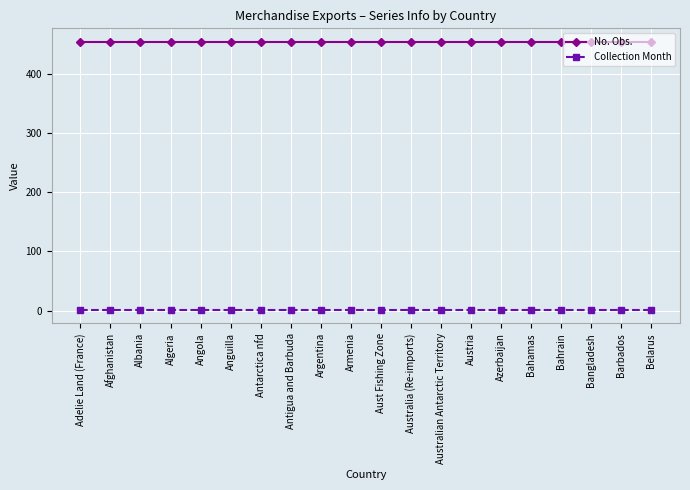

Is the value of Collection Month at Angola greater than the value of No. Obs. at Bahamas?

No